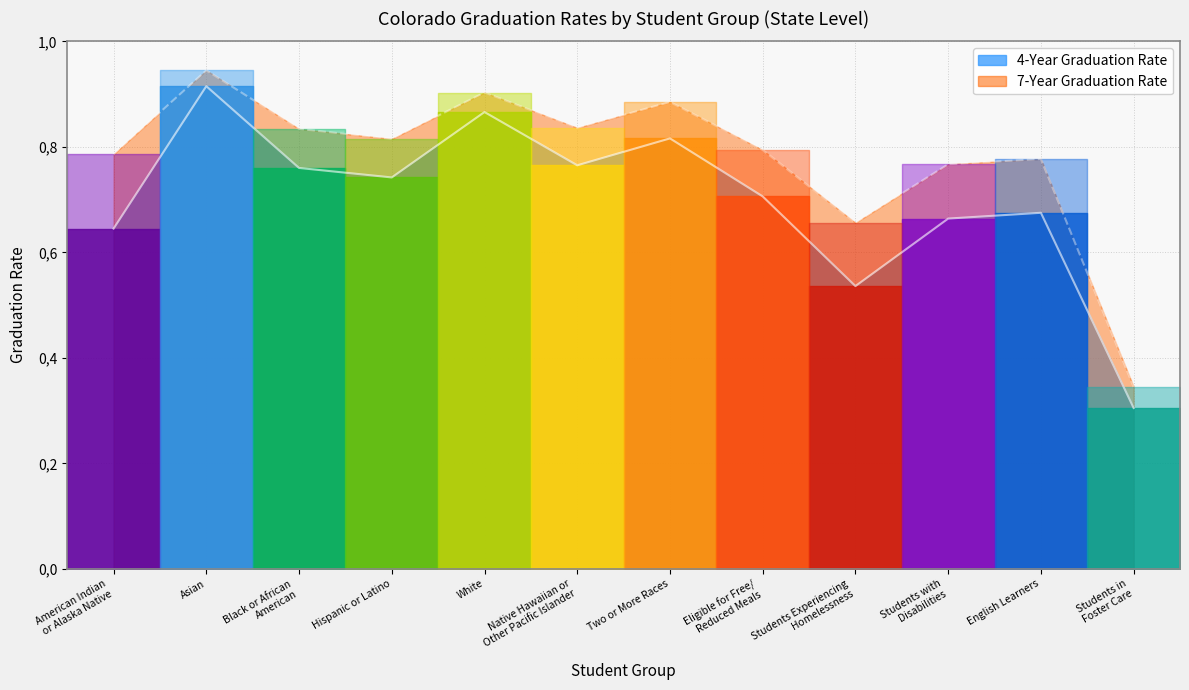

Which series has the largest range (max minus min)?

4-Year Graduation Rate